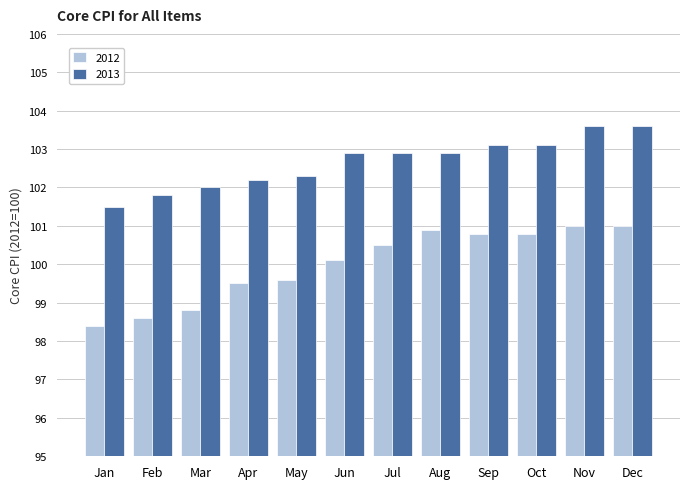

Between Mar and Sep, which series saw the biggest shift?

2012